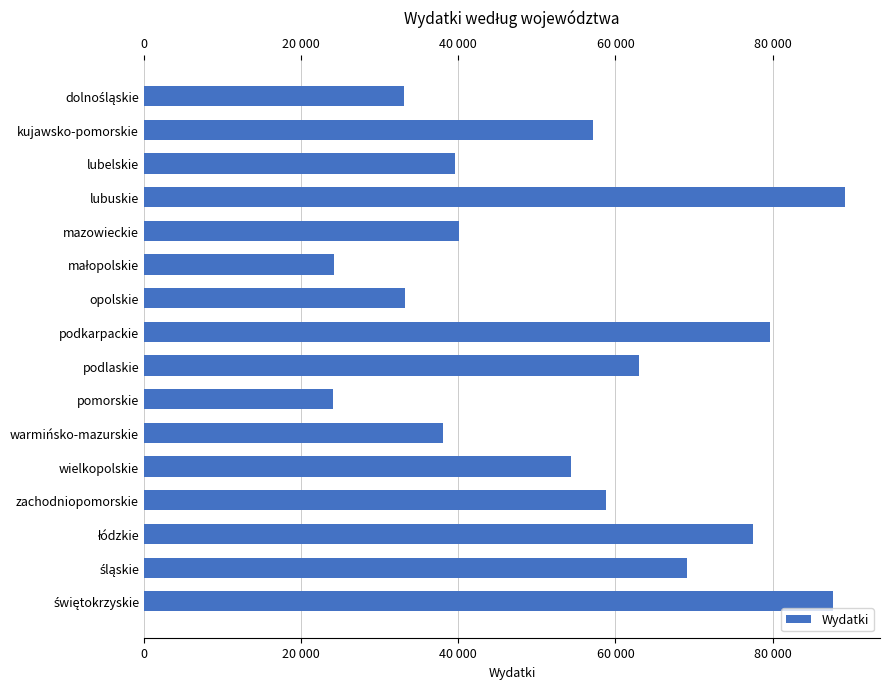

Where is the data nearest to the value 56607?

kujawsko-pomorskie